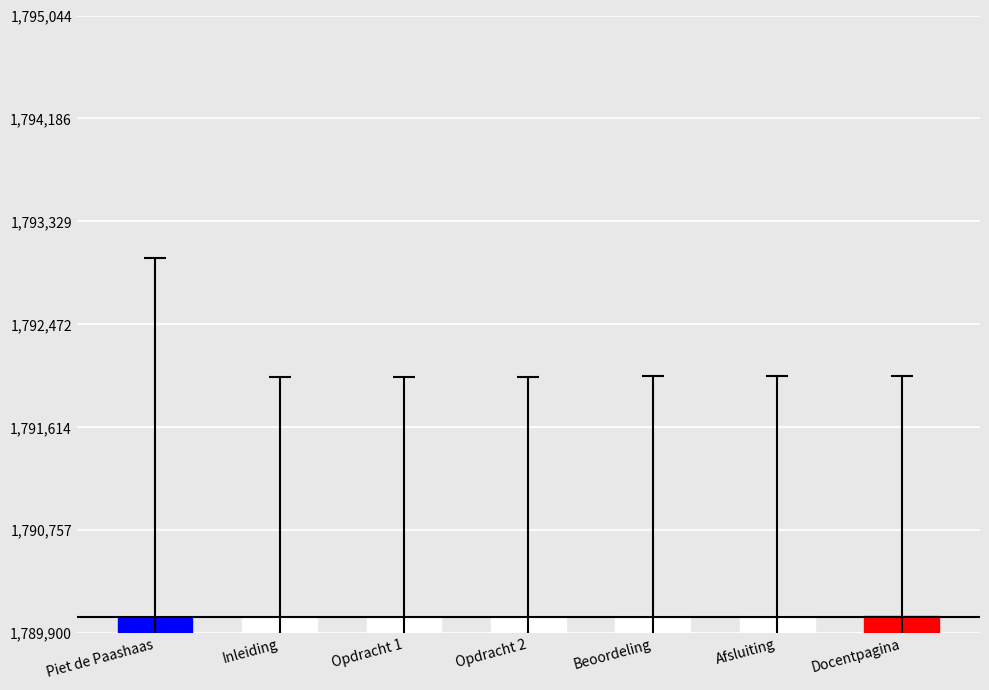

True or false: the data shows 1790040 at Beoordeling.

True